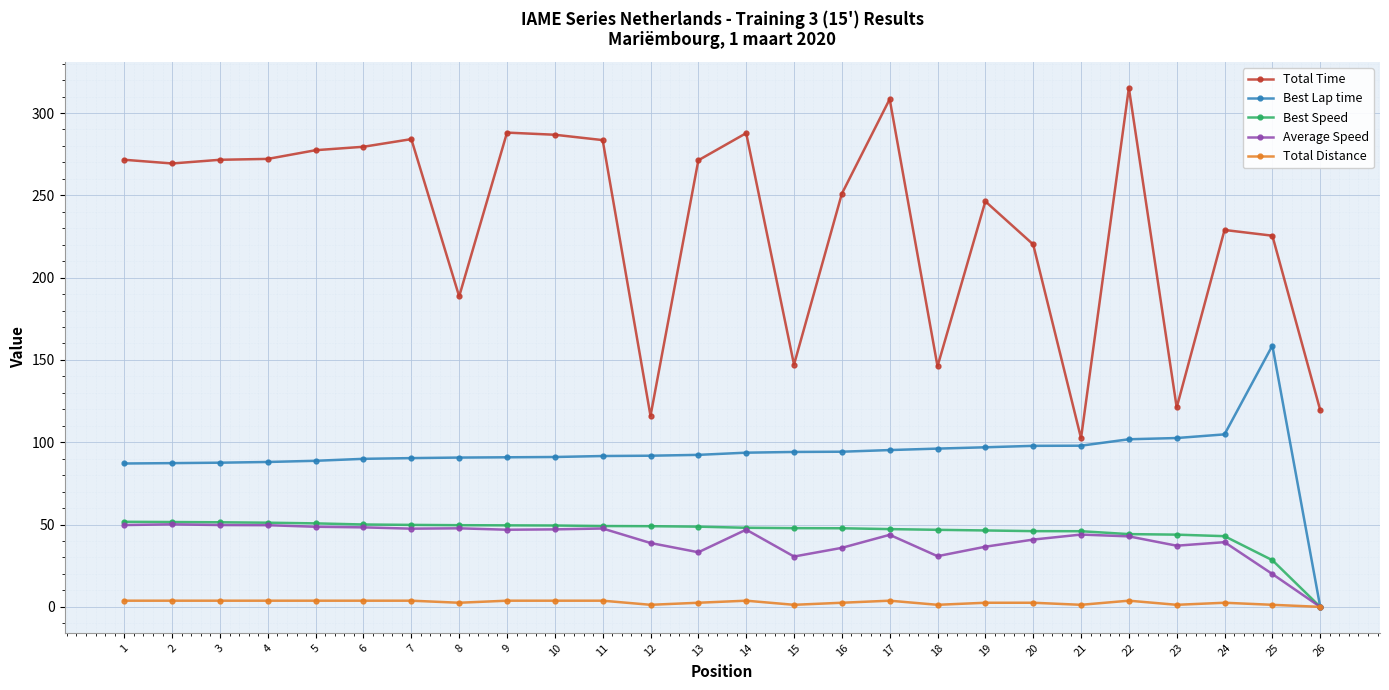

What is the total value across all series at 16?

431.3